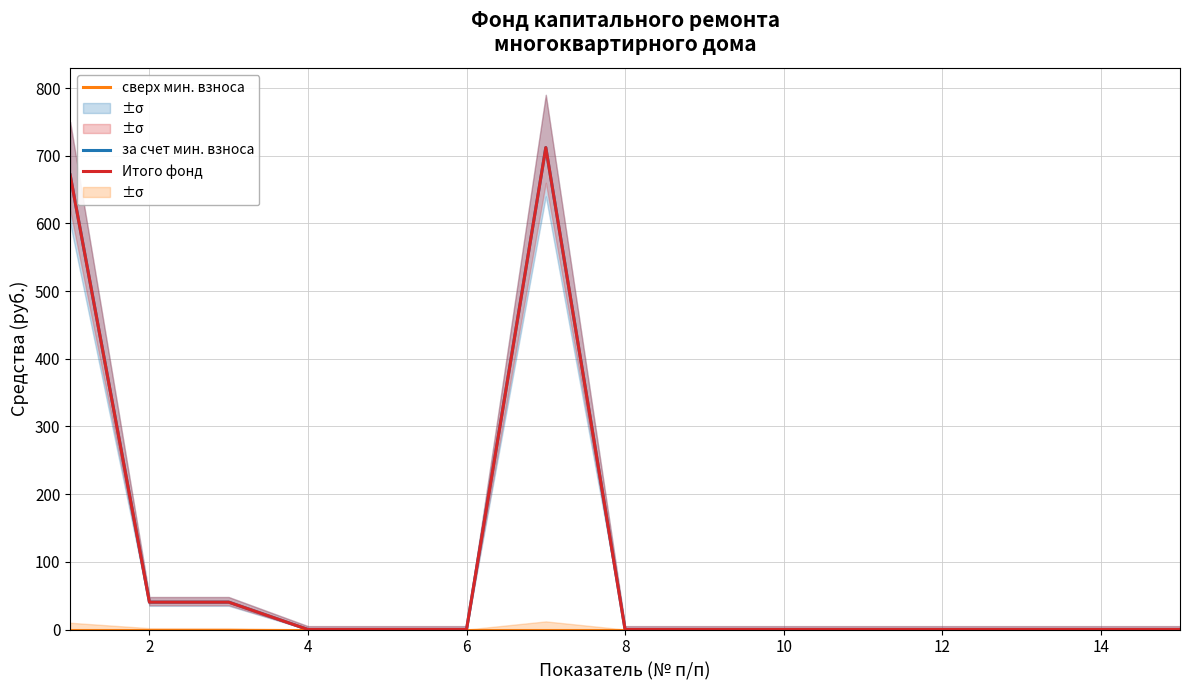

Is the value of Итого фонд at 2 greater than the value of сверх мин. взноса at 12?

Yes